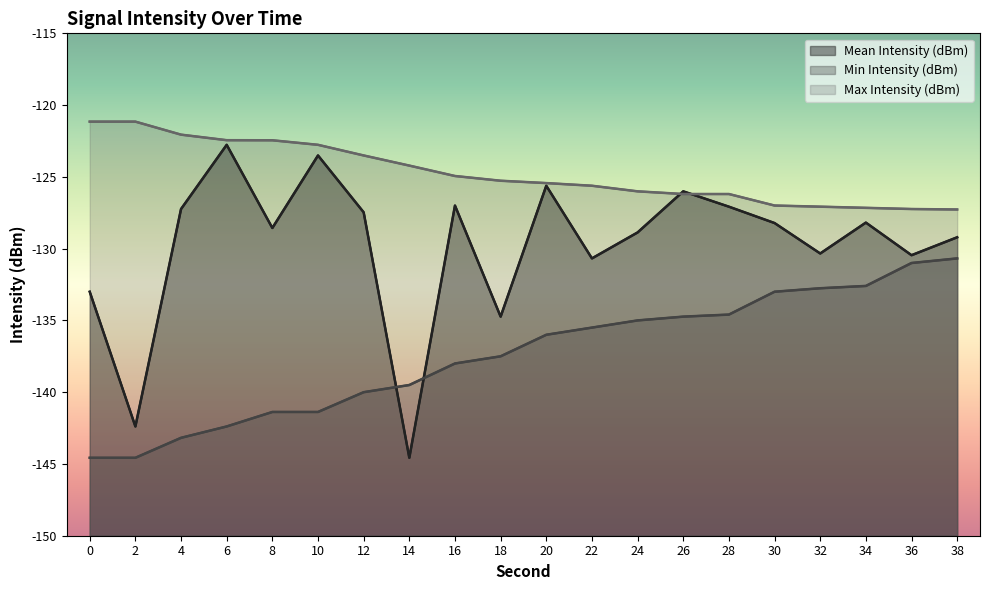

Rank the categories by Mean Intensity (dBm) value from highest to lowest.

6, 10, 20, 26, 16, 28, 4, 12, 34, 30, 8, 24, 38, 32, 36, 22, 0, 18, 2, 14